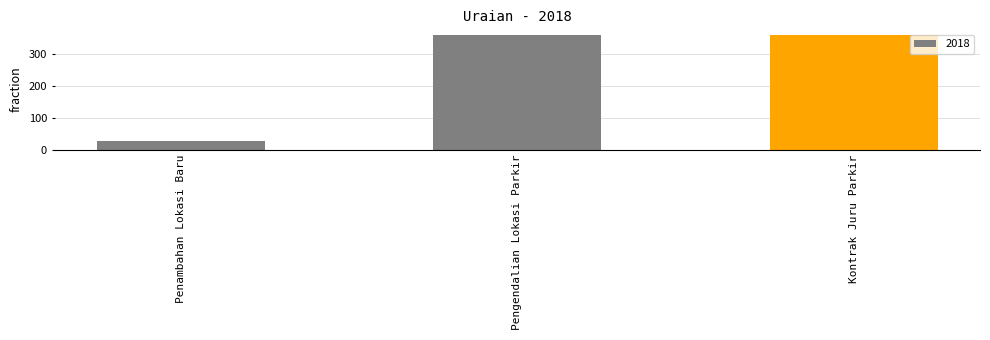

What is the minimum value shown in the chart?

26